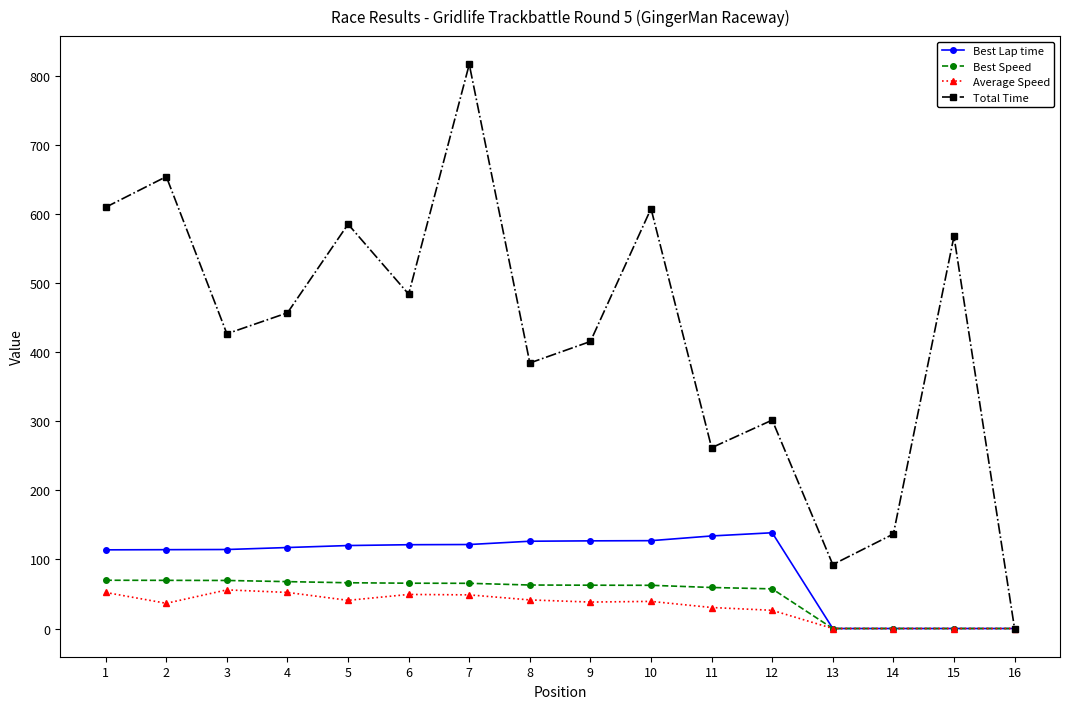

How many data points in Total Time are less than 457?

8